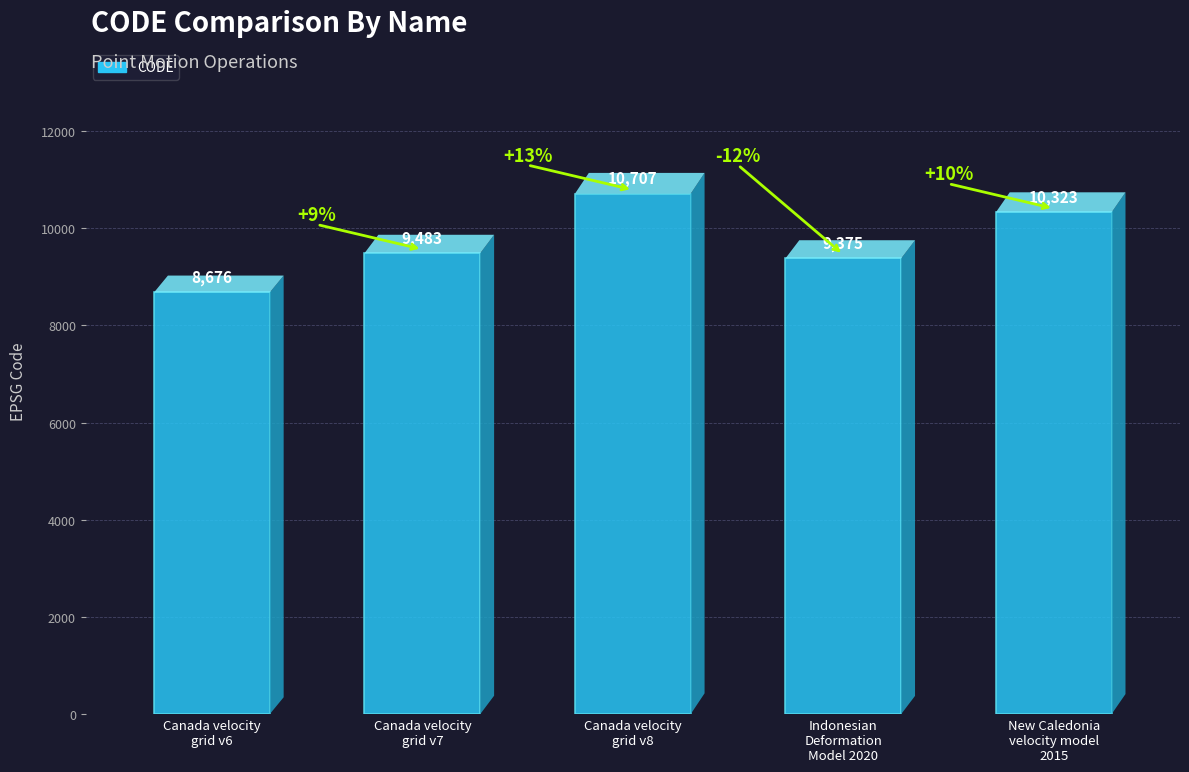

What is the smallest value displayed?

8676